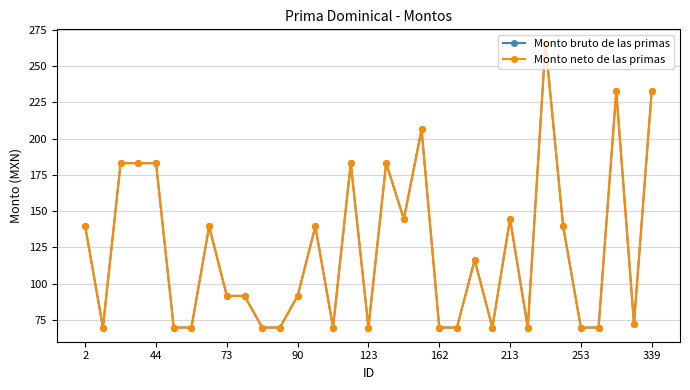

Does the chart have visible grid lines?

Yes